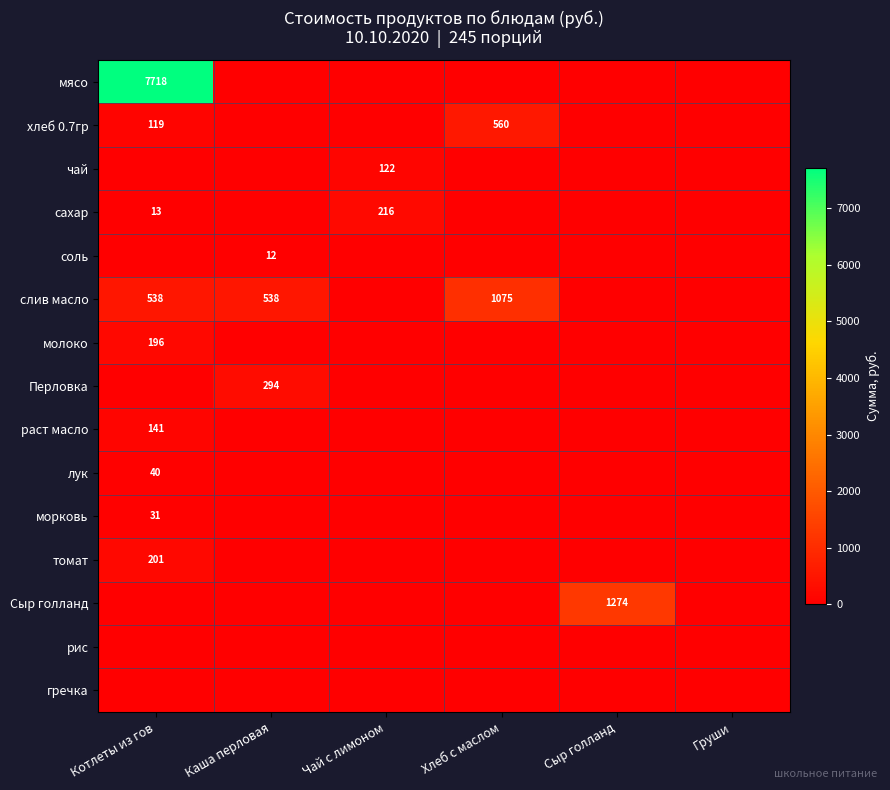

The чай series shows -45.0 at Груши. True or false?

False